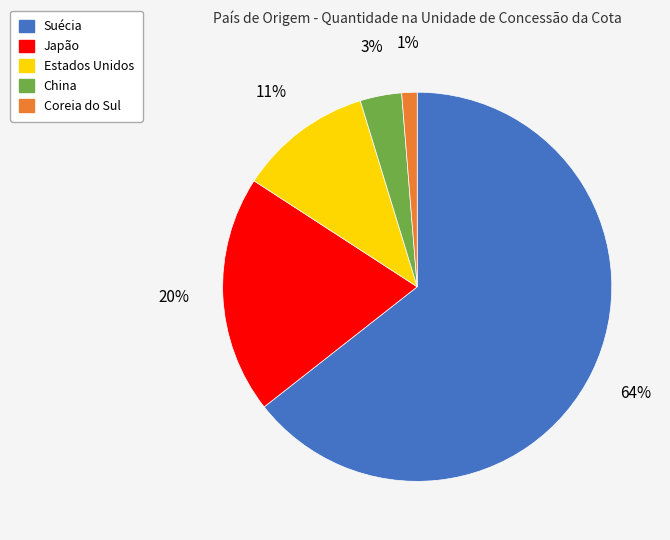

Which slice represents more than half of the pie?

Suécia